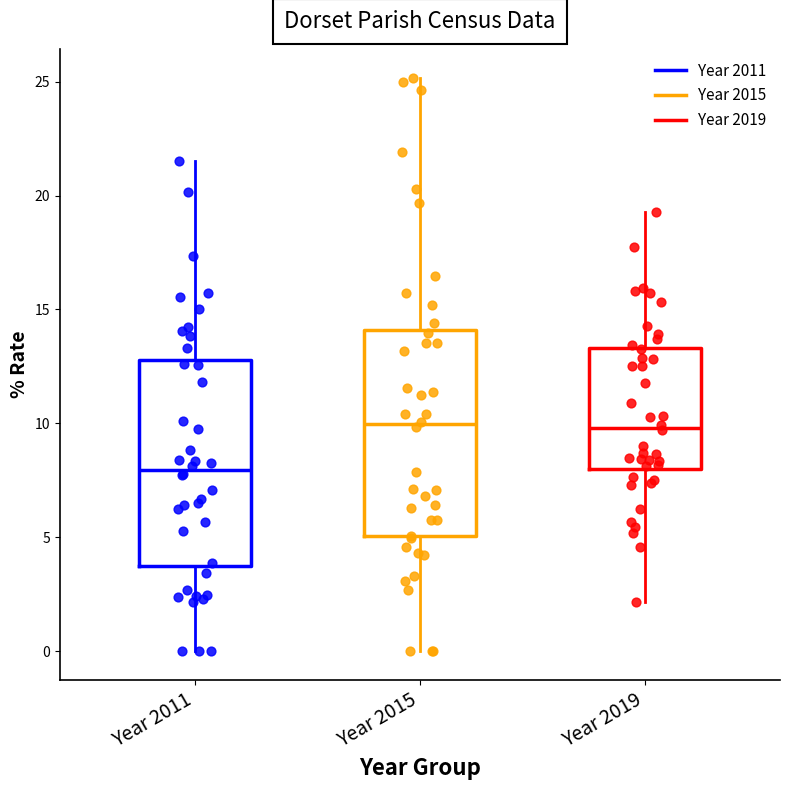

Reading left to right, transcribe this box plot: for each box, give where its median line is, the range the box spans, and where its two whiskers end, as read against the y-axis. The values are not printed on the chart, so give them approximately, as read against the axis.

Year 2011: median 8.0, box 4.0 to 13.0, whiskers 0.0 to 21.5
Year 2015: median 10.0, box 5.0 to 14.0, whiskers 0.0 to 25.0
Year 2019: median 10.0, box 8.0 to 13.5, whiskers 2.0 to 19.5